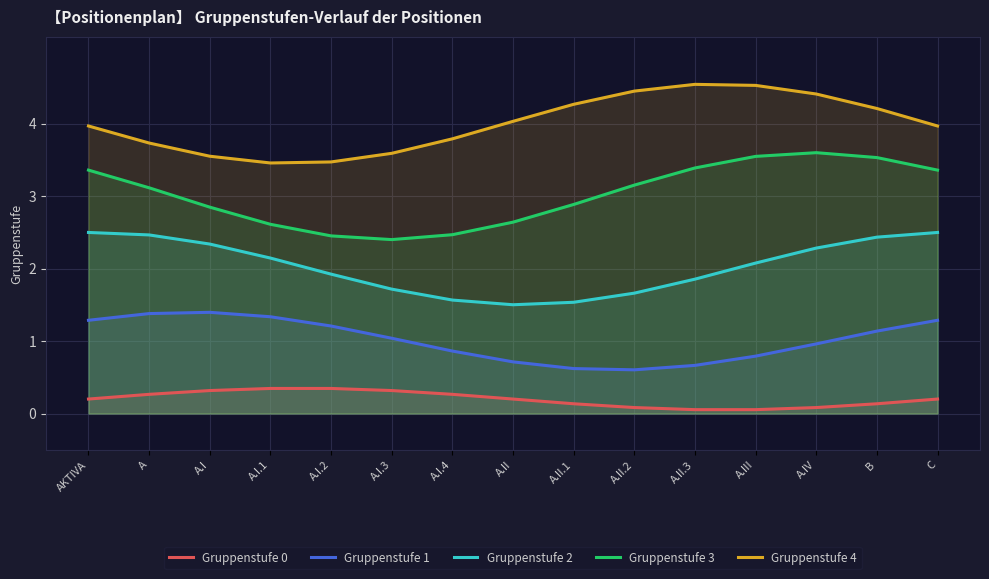

What is the difference between the highest and lowest values at A.I.4?

3.5